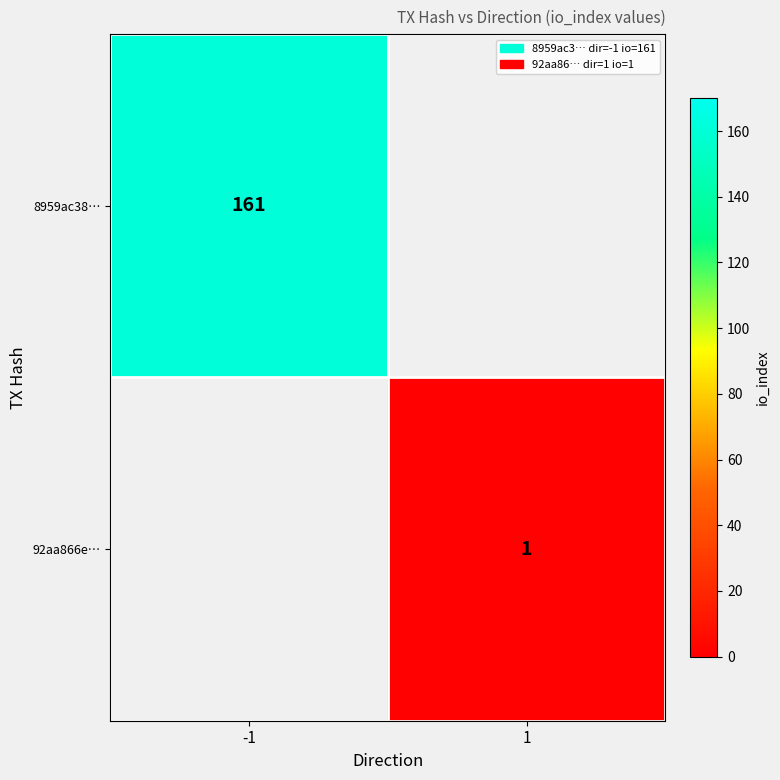

True or false: 92aa866e… has a value of 1.5 at 1.

False